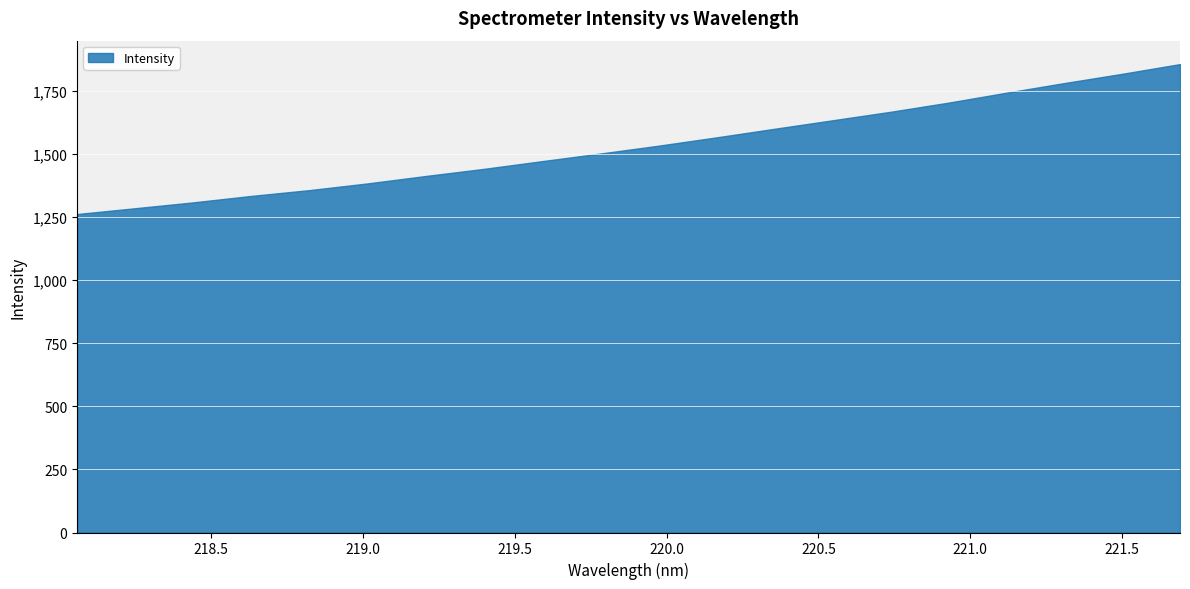

Is it true that the value at 221.4993 is 1817.5?

True